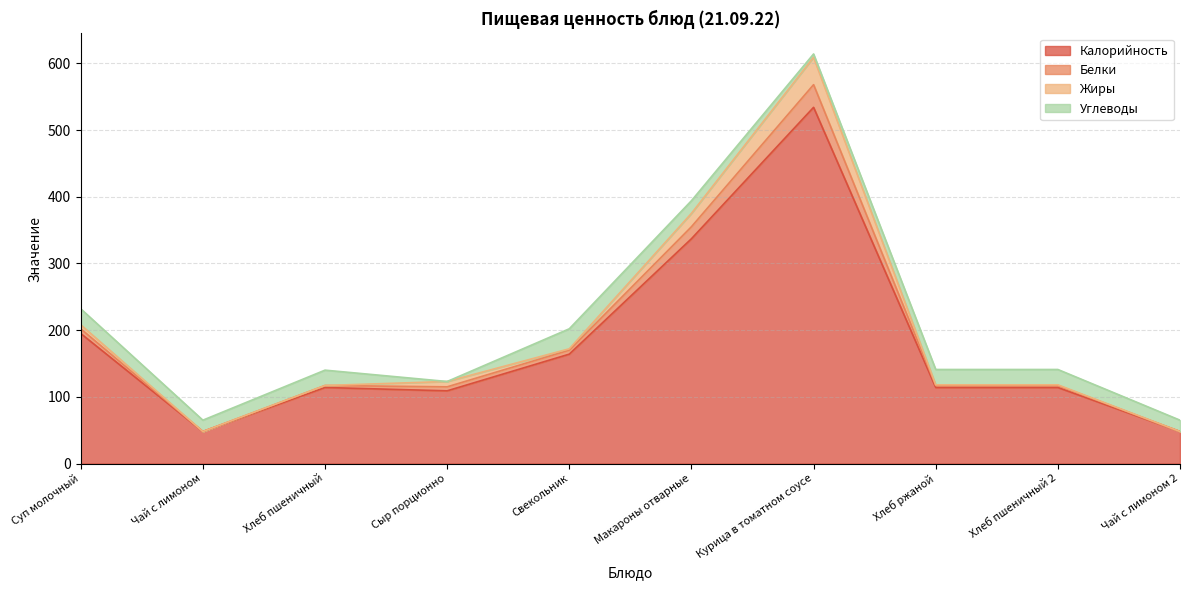

How many interior local valleys does the Калорийность series have?

2